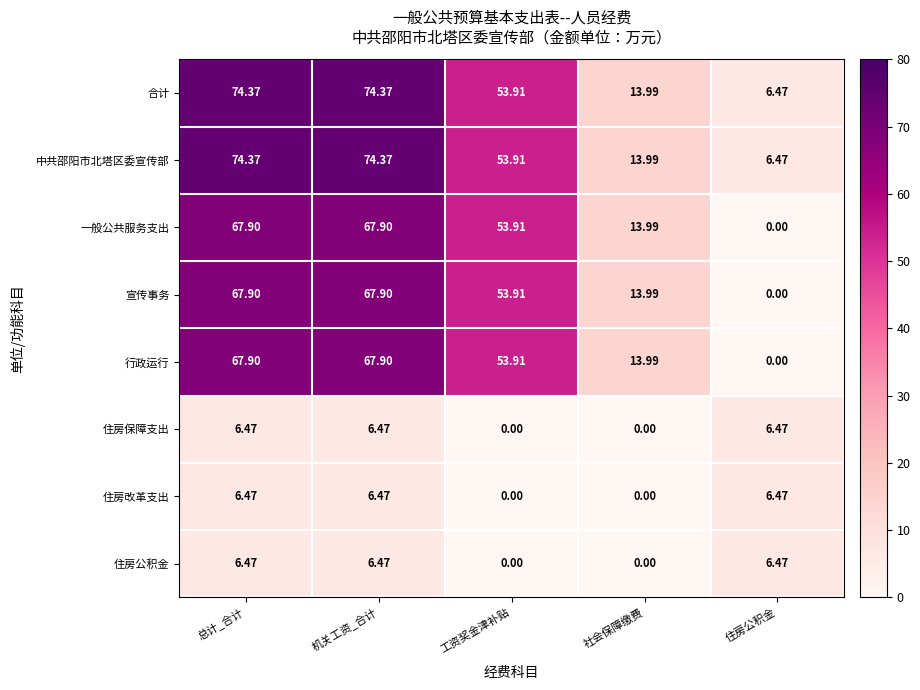

Where does the 住房公积金 series first go above 6?

总计_合计